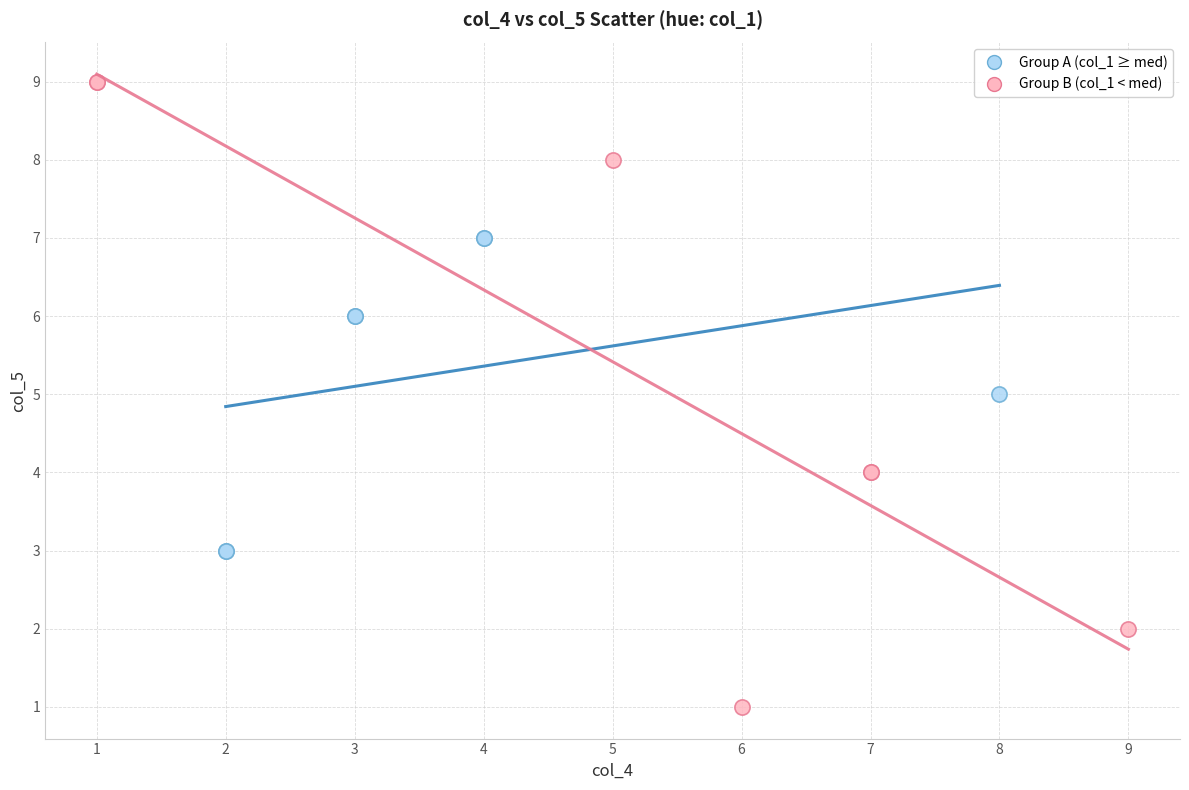

Which series contains the highest Y value?

Group B (col_1 < med)